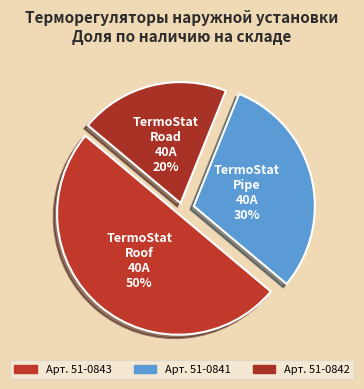

To the nearest percent, what is the difference between the largest and smallest slice percentages?

30%